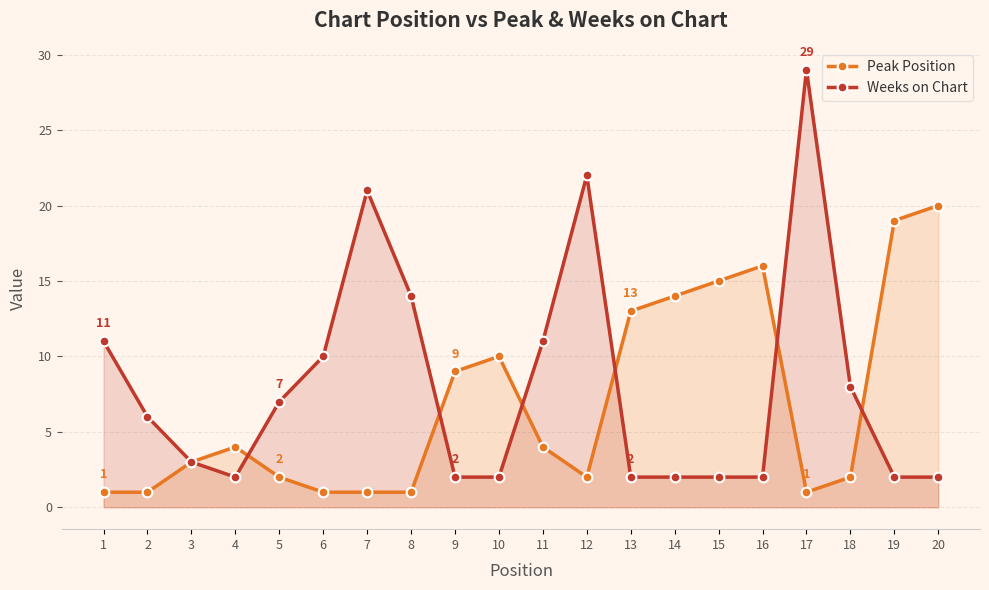

At which category does the chart reach its minimum across all series?

1